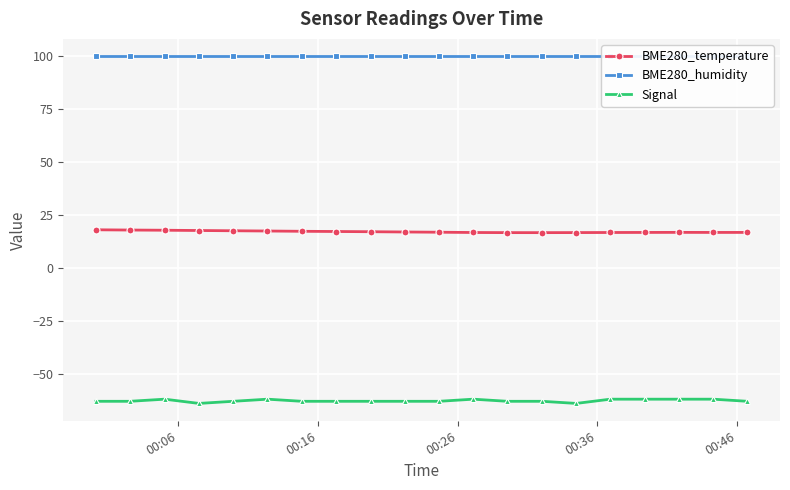

What is the maximum value shown in the chart?

100.0